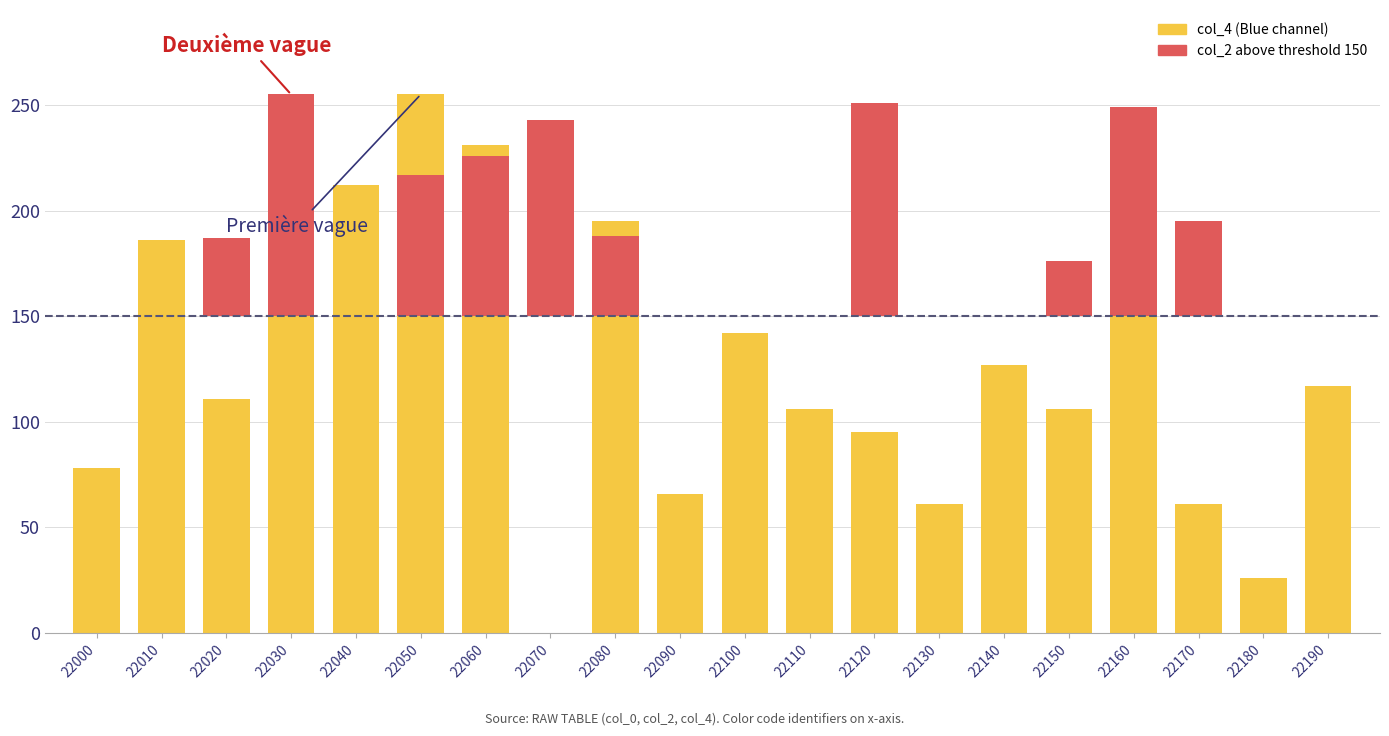

Reading left to right, what are all the values shown in this chart?

col_4 (Blue channel): 22000=78	22010=186	22020=111	22030=179	22040=212	22050=255	22060=231	22070=0	22080=195	22090=66	22100=142	22110=106	22120=95	22130=61	22140=127	22150=106	22160=236	22170=61	22180=26	22190=117
col_2 above 150: 22000=0	22010=0	22020=37	22030=105	22040=0	22050=67	22060=76	22070=93	22080=38	22090=0	22100=0	22110=0	22120=101	22130=0	22140=0	22150=26	22160=99	22170=45	22180=0	22190=0